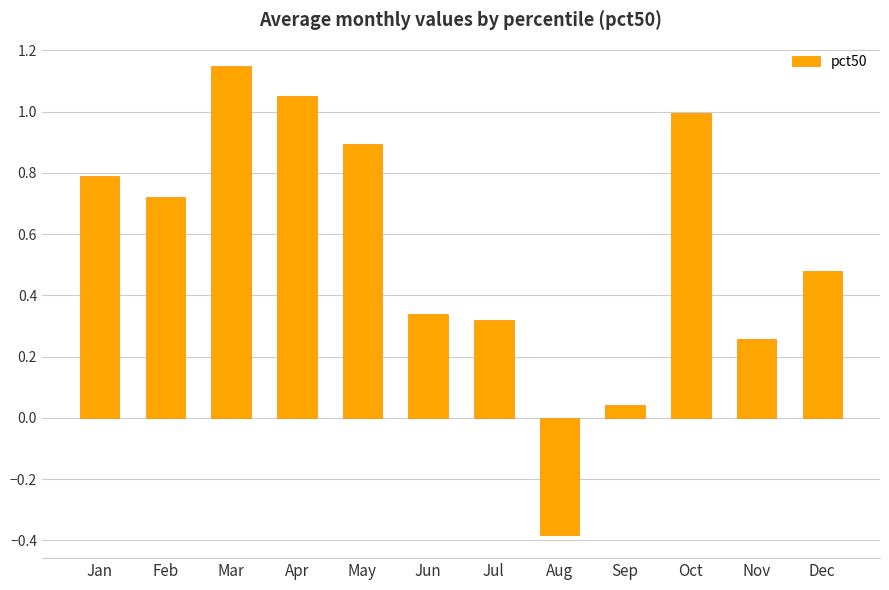

Rank the categories by value from lowest to highest.

Aug, Sep, Nov, Jul, Jun, Dec, Feb, Jan, May, Oct, Apr, Mar